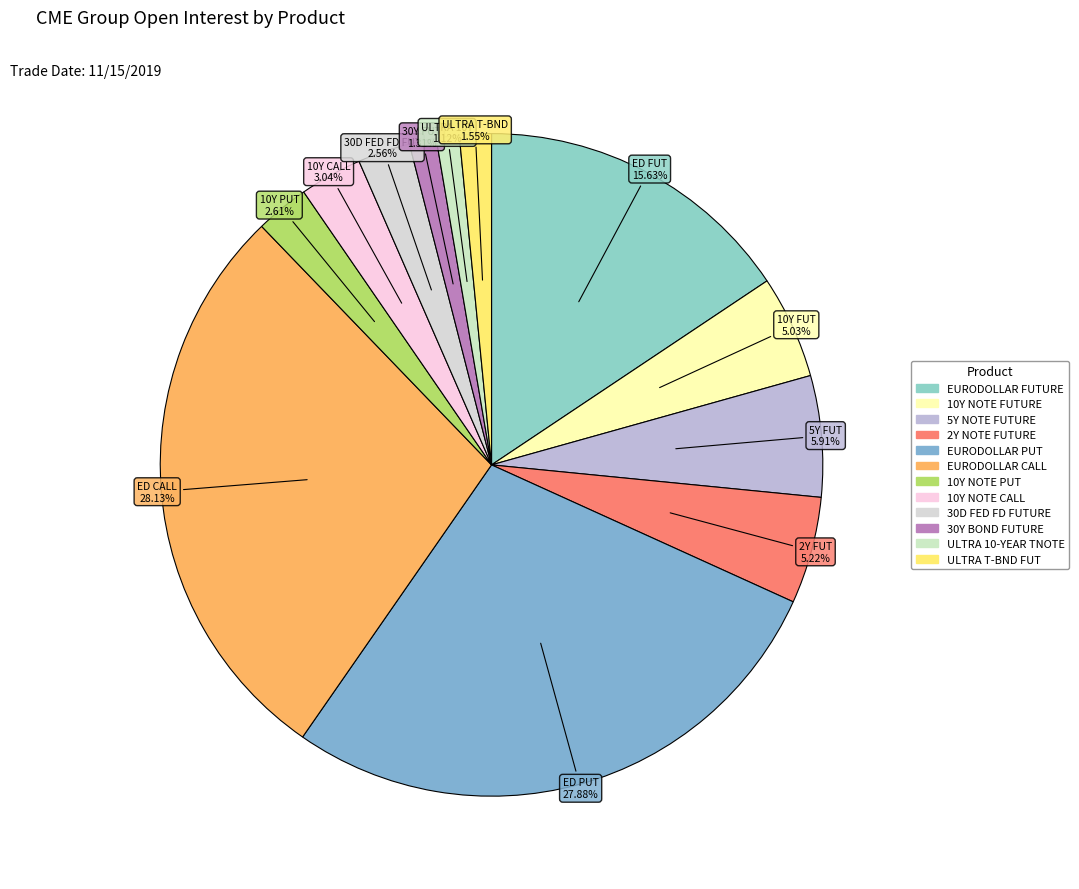

Does any single category account for the majority?

No